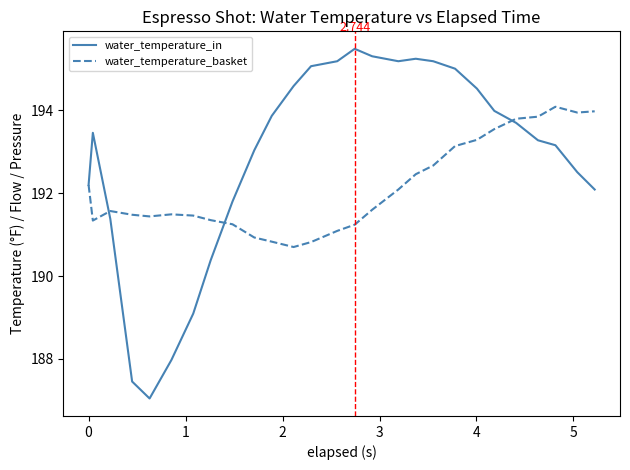

Which series has the widest spread of values?

water_temperature_in